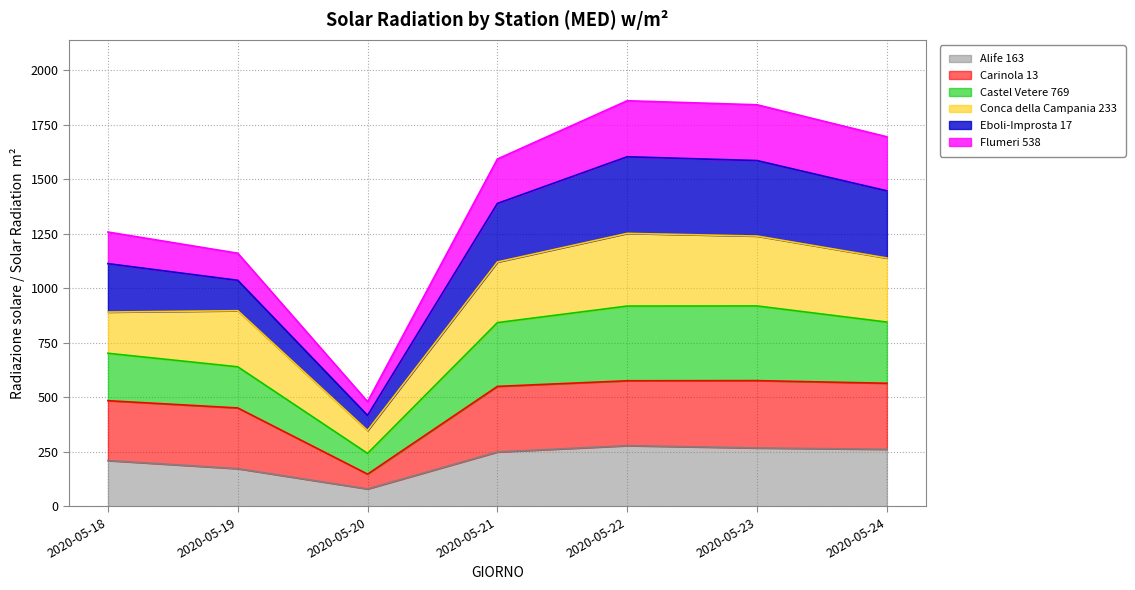

What is the highest value of the Alife 163 series?

278.5